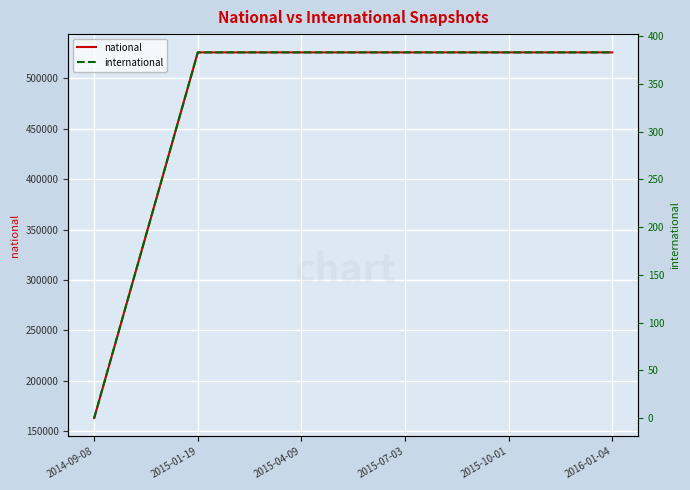

Which series changed the most between 2014-09-08 and 2015-04-09?

national